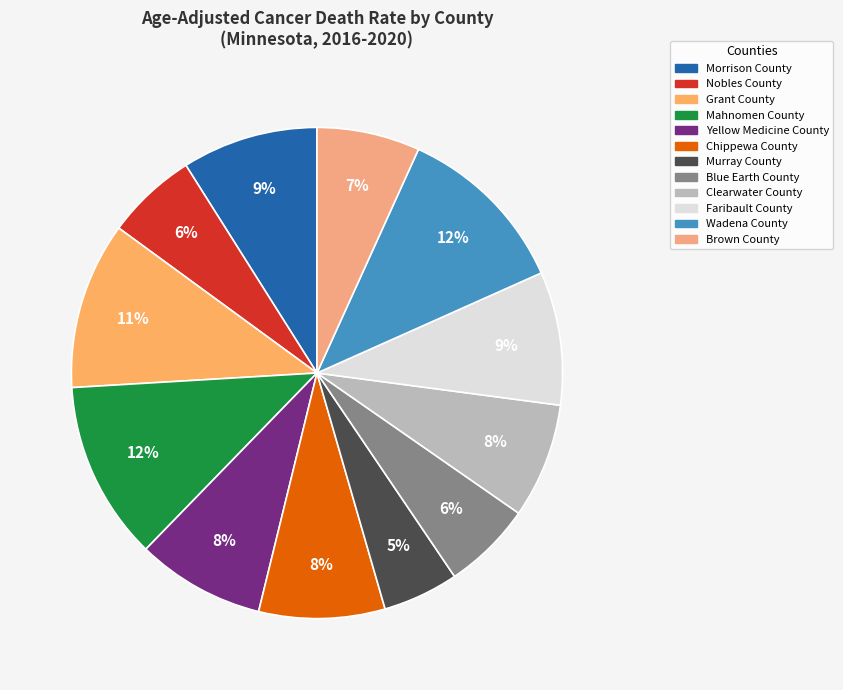

Rank the categories by value from lowest to highest.

Murray County, Blue Earth County, Nobles County, Brown County, Clearwater County, Chippewa County, Yellow Medicine County, Faribault County, Morrison County, Grant County, Wadena County, Mahnomen County